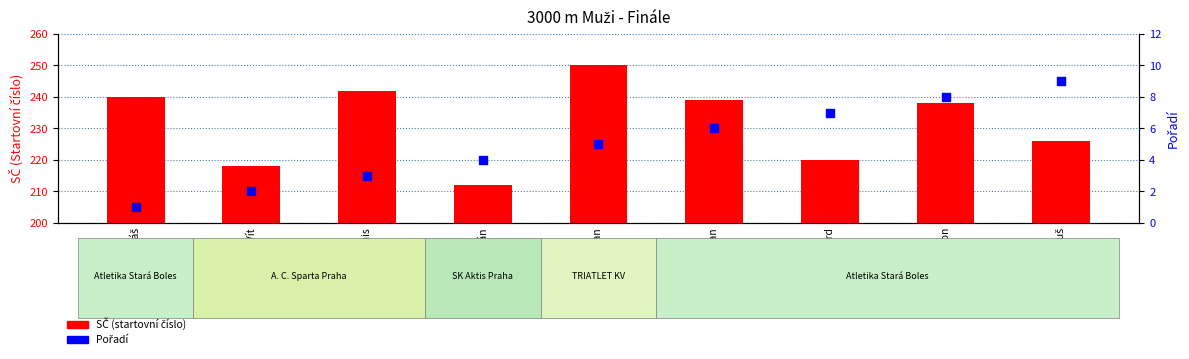

What are all the series names shown in the legend?

SČ (startovní číslo), Pořadí